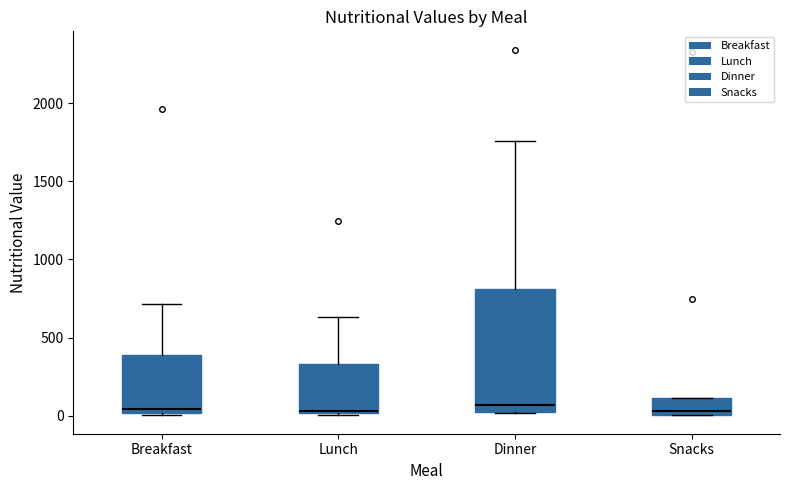

Which box is the tallest, from its lower edge to its upper edge?

Dinner